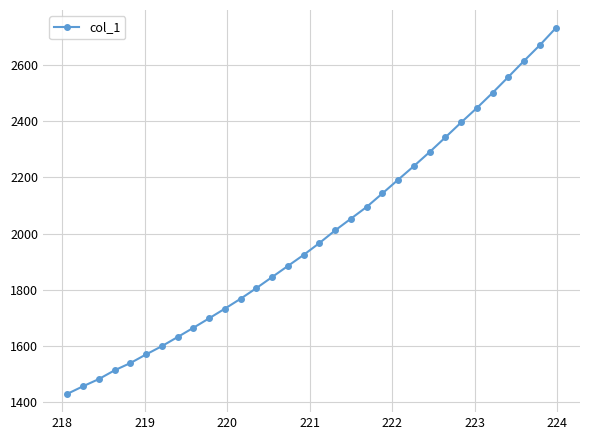

How many values exceed 1966?

16